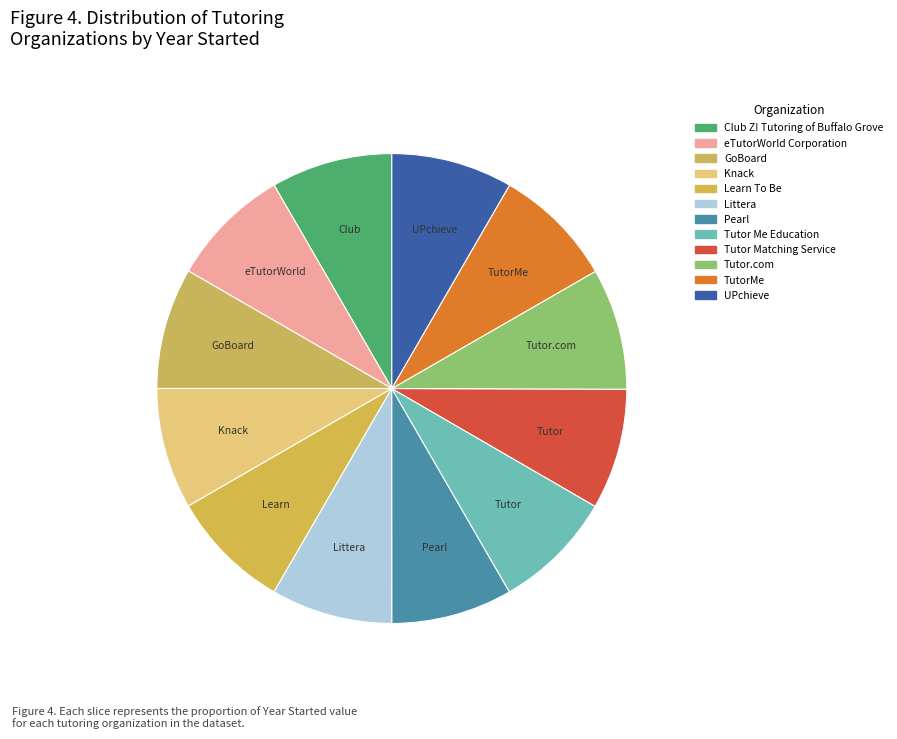

True or false: Tutor Me Education accounts for 8% of the total.

True